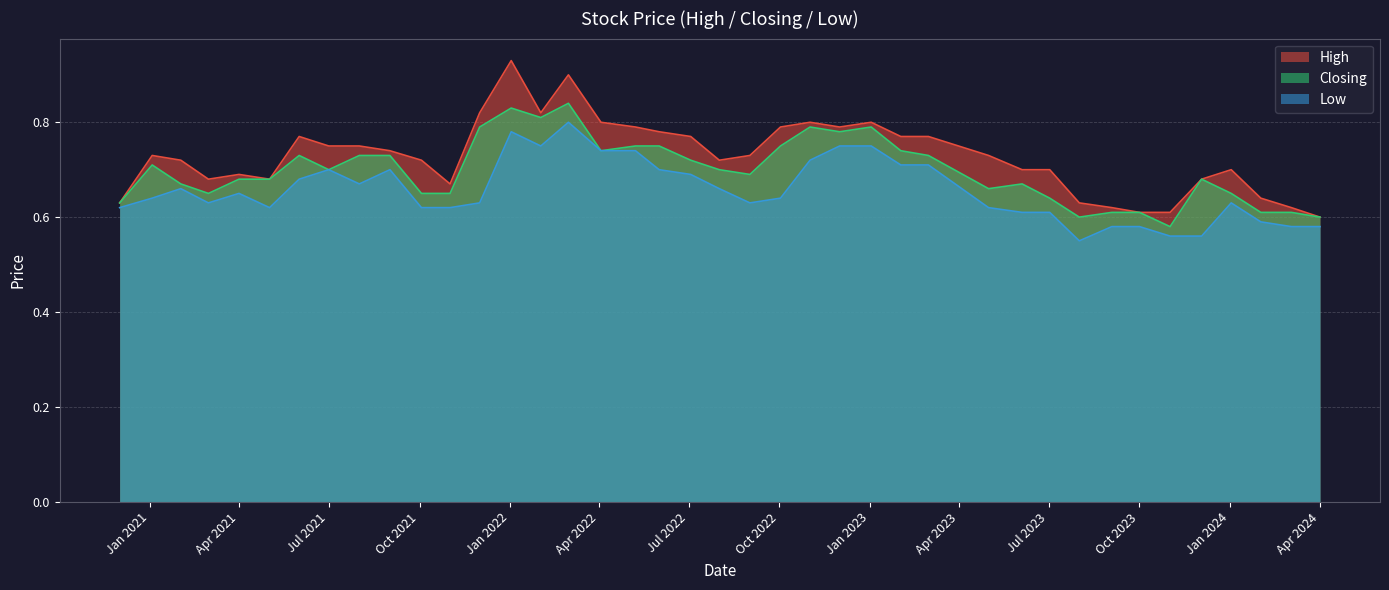

True or false: Closing has a value of 0.3 at Apr 2024.

False